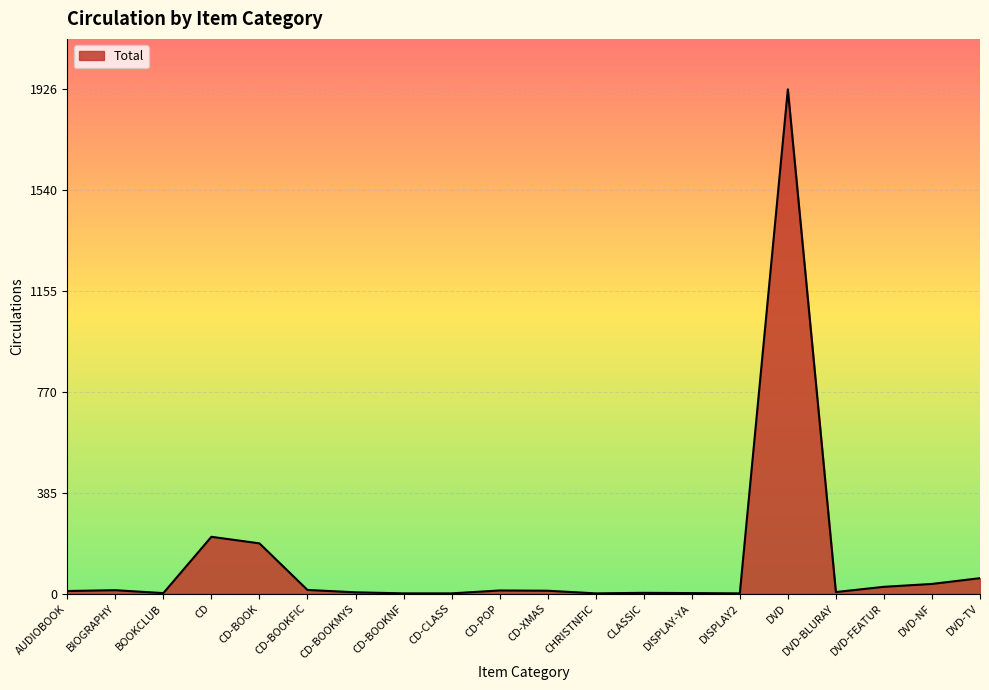

Which has a higher value, CD-POP or DVD-TV?

DVD-TV